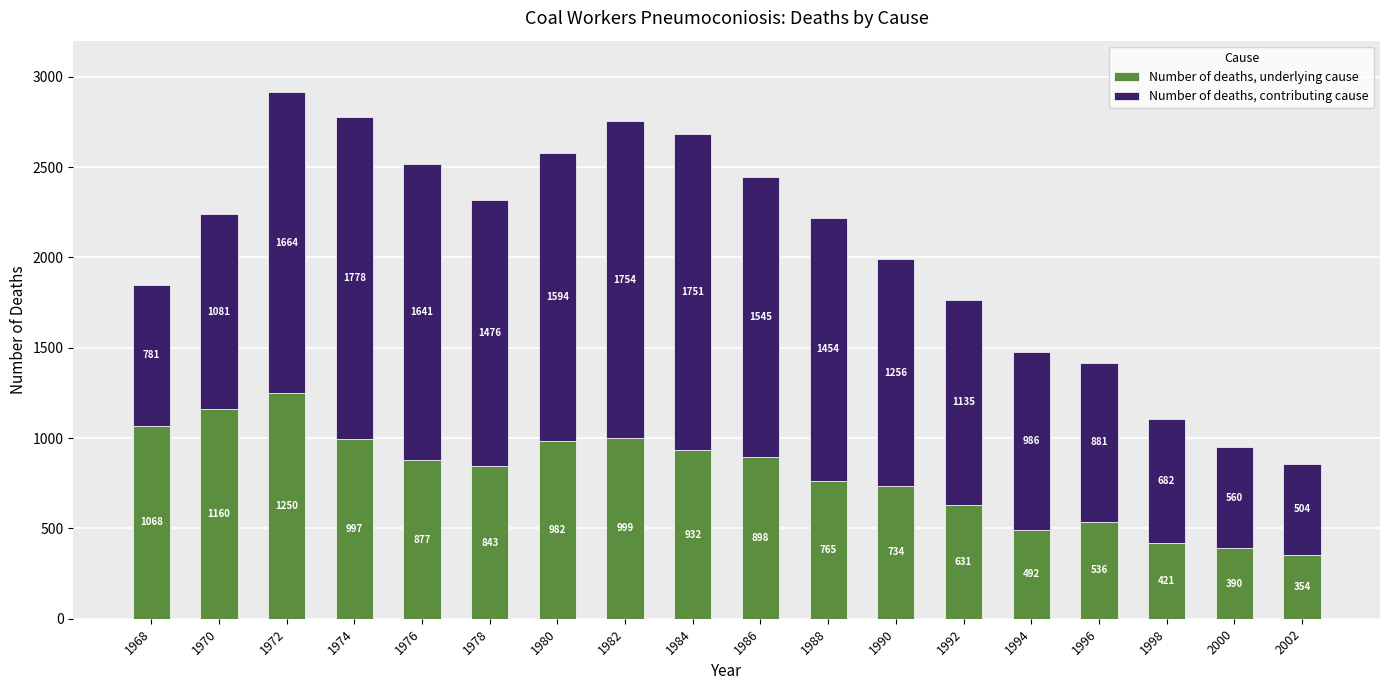

Reading left to right, transcribe the values for Number of deaths, underlying cause.

1968=1068	1970=1160	1972=1250	1974=997	1976=877	1978=843	1980=982	1982=999	1984=932	1986=898	1988=765	1990=734	1992=631	1994=492	1996=536	1998=421	2000=390	2002=354